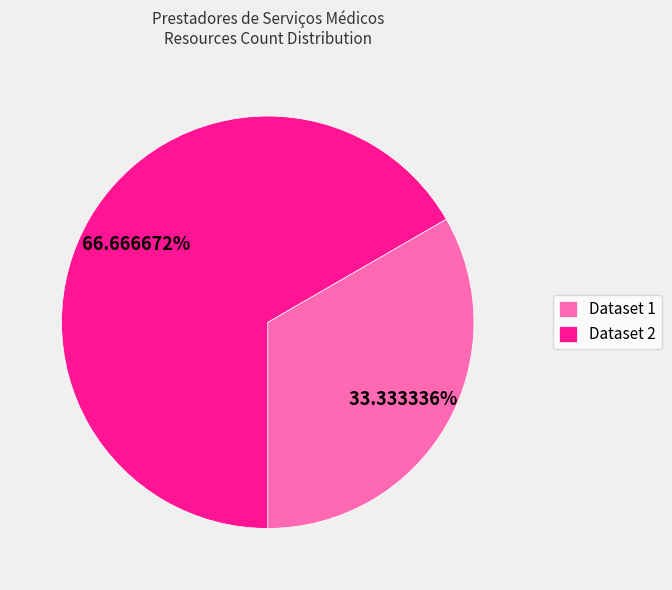

How many slices are in this pie chart?

2